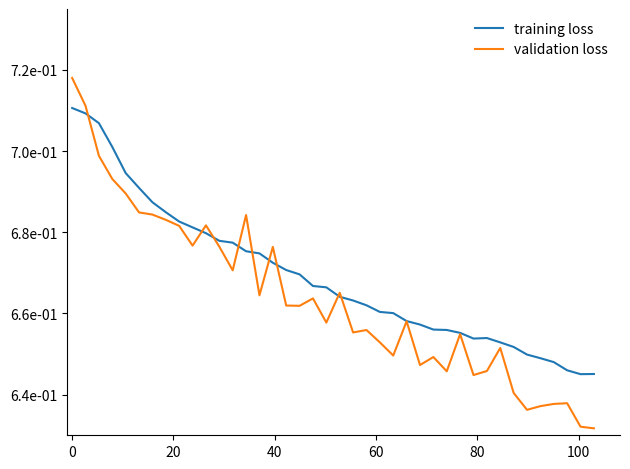

What are all the series names shown in the legend?

training loss, validation loss